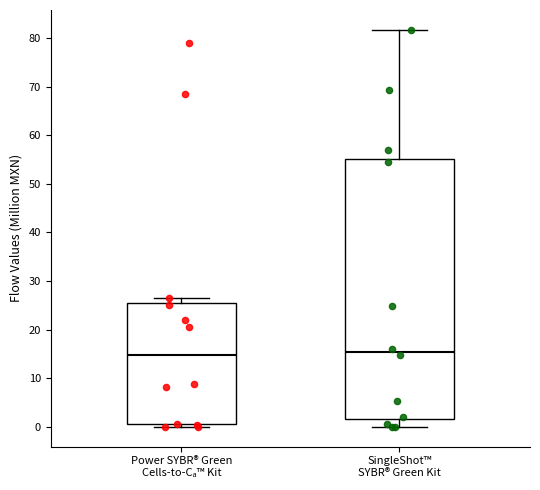

Reading left to right, transcribe this box plot: for each box, give where its median line is, the range the box spans, and where its two whiskers end, as read against the y-axis. The values are not printed on the chart, so give them approximately, as read against the axis.

Power SYBR® Green Cells-to-Cₐ™ Kit: median 15, box 1 to 25, whiskers 0 to 27
SingleShot™ SYBR® Green Kit: median 15, box 2 to 55, whiskers 0 to 82